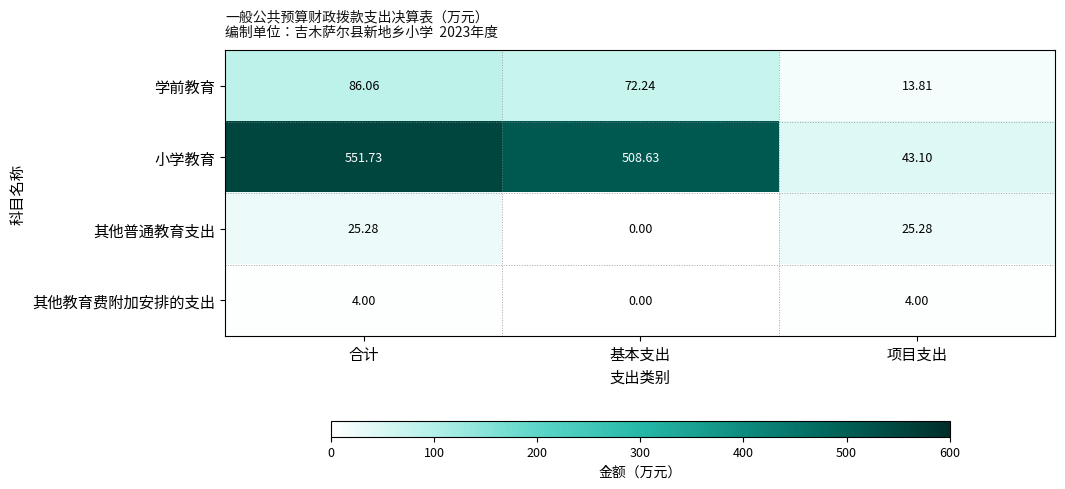

Count the number of categories in the chart.

3